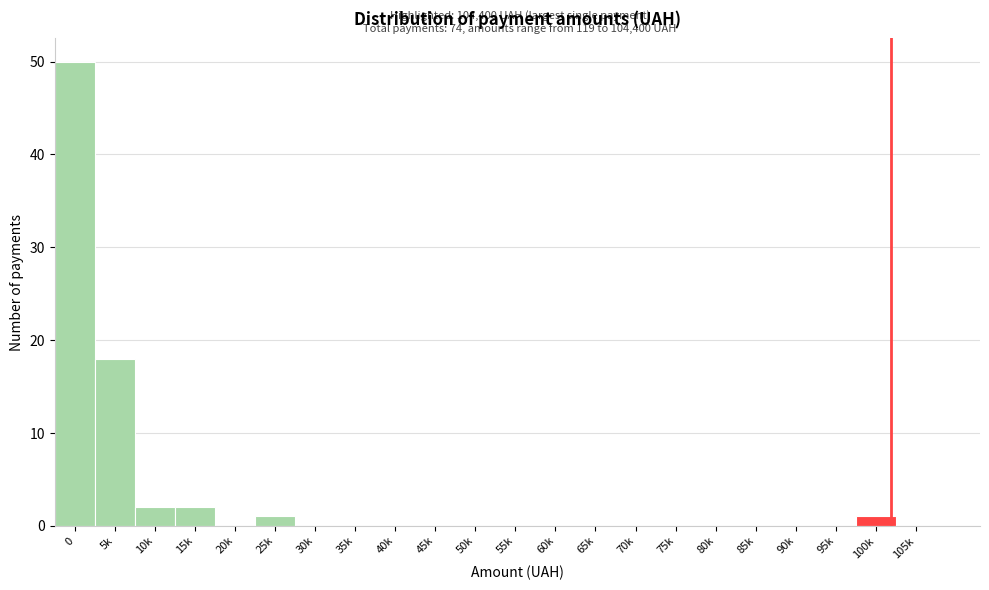

Reading left to right, transcribe all the data shown in this chart.

0=50	5k=18	10k=2	15k=2	20k=0	25k=1	30k=0	35k=0	40k=0	45k=0	50k=0	55k=0	60k=0	65k=0	70k=0	75k=0	80k=0	85k=0	90k=0	95k=0	100k=1	105k=0